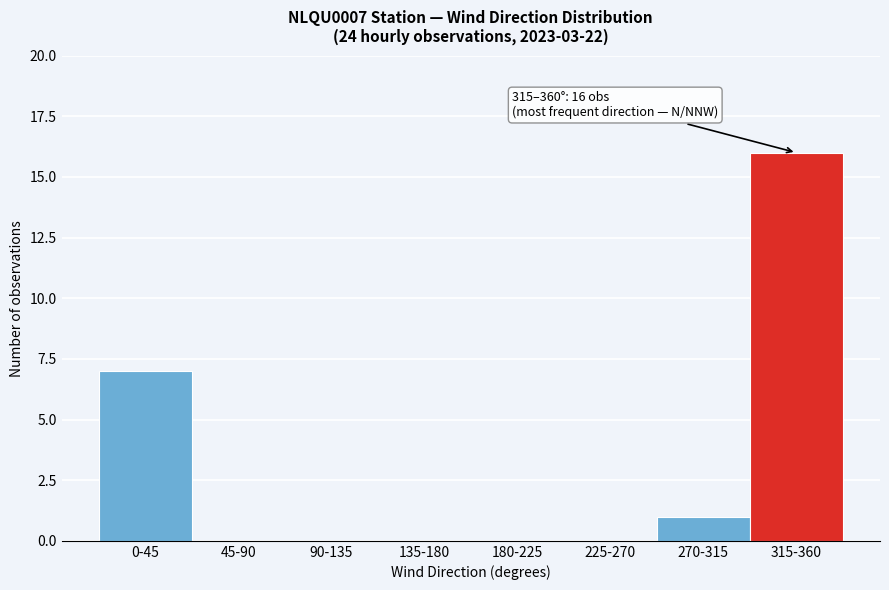

Reading left to right, what are all the values shown in this chart?

0-45=7	45-90=0	90-135=0	135-180=0	180-225=0	225-270=0	270-315=1	315-360=16